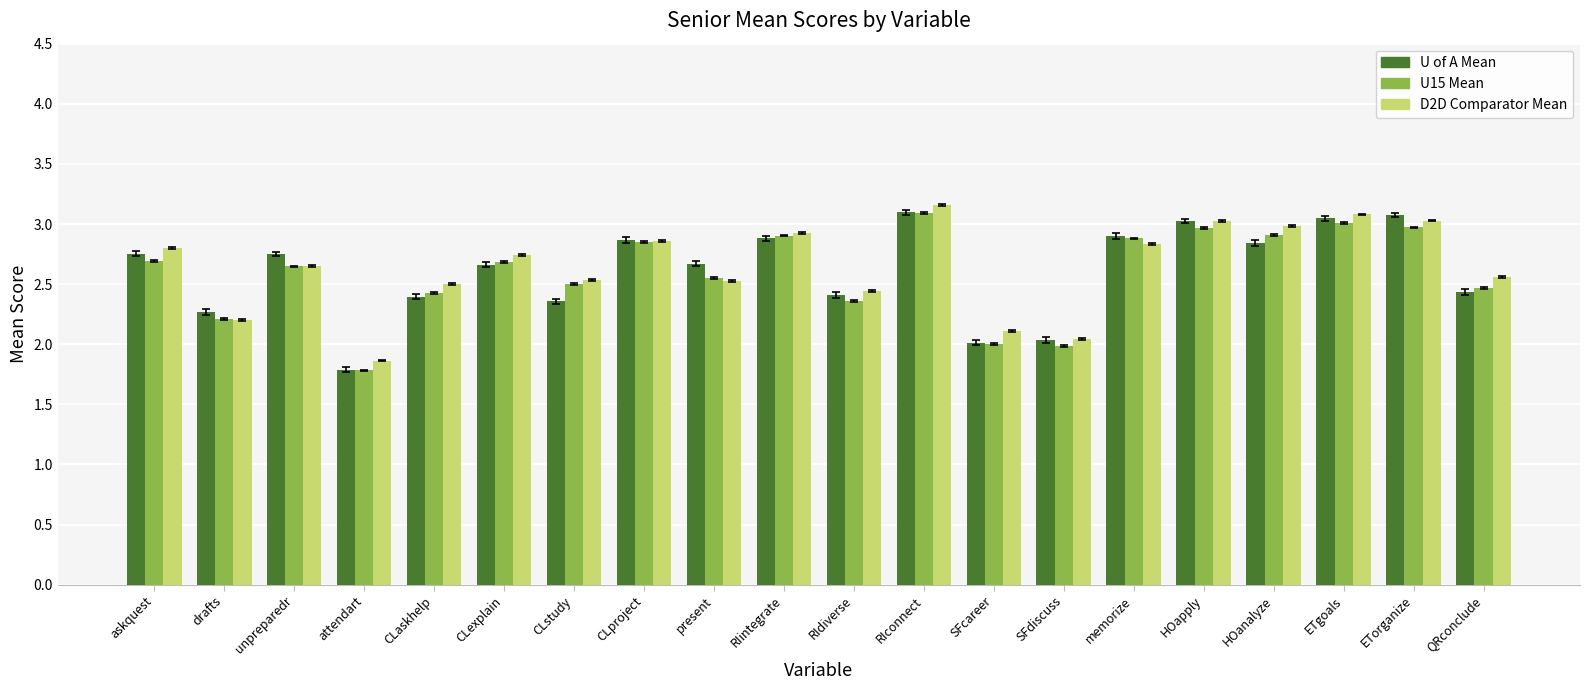

Which series changed the most between RIconnect and SFcareer?

U15 Mean